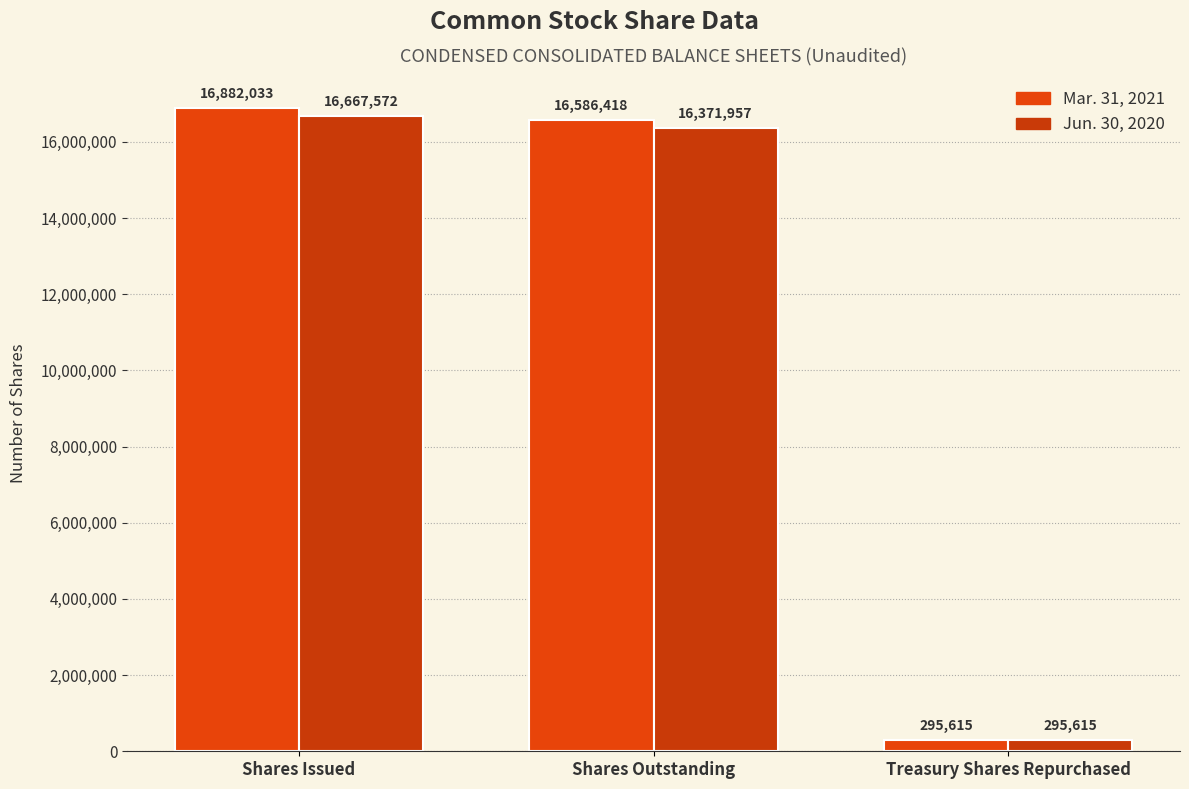

Reading right to left, extract all data points from this chart.

Mar. 31, 2021: 295615	16586418	16882033
Jun. 30, 2020: 295615	16371957	16667572